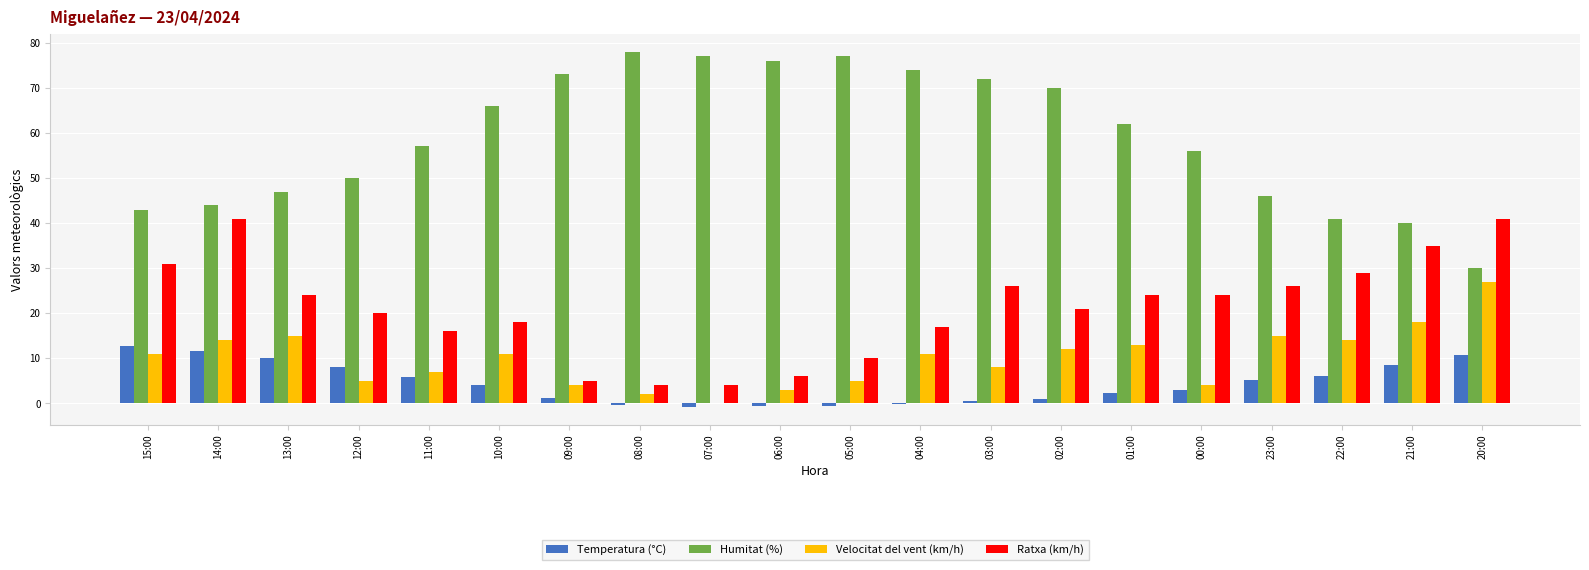

At which label does Velocitat del vent (km/h) reach its peak?

20:00